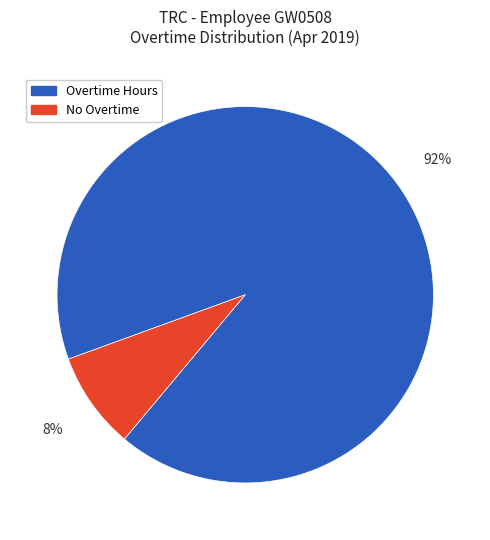

What is the largest slice in the pie chart?

Overtime Hours